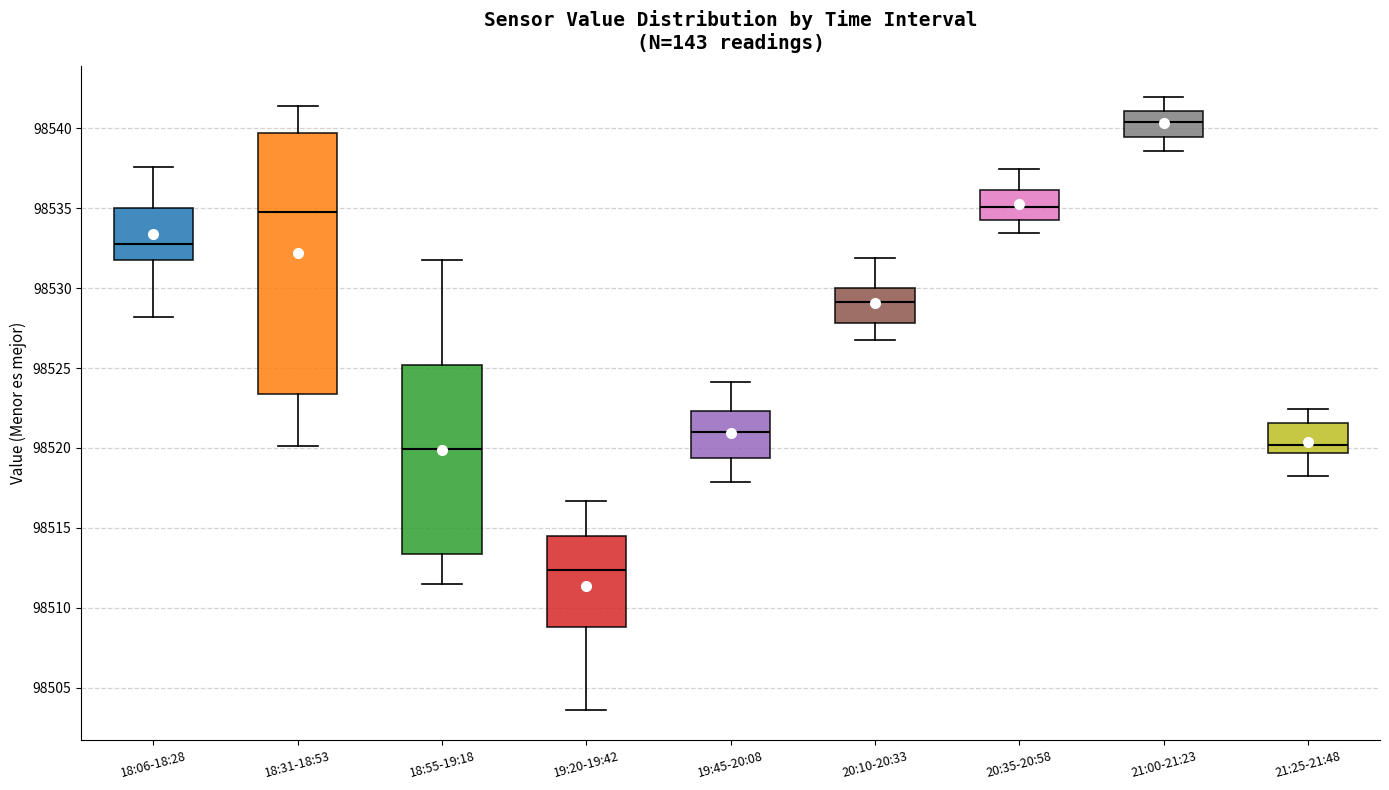

Reading left to right, read every box against the y-axis: the position of its median line, the range the box covers, and the ends of its whiskers. The values are not printed on the chart, so give them approximately, as read against the axis.

18:06-18:28: median 98532.5, box 98532.0 to 98535.0, whiskers 98528.0 to 98537.5
18:31-18:53: median 98535.0, box 98523.5 to 98539.5, whiskers 98520.0 to 98541.5
18:55-19:18: median 98520.0, box 98513.5 to 98525.0, whiskers 98511.5 to 98531.5
19:20-19:42: median 98512.5, box 98509.0 to 98514.5, whiskers 98503.5 to 98516.5
19:45-20:08: median 98521.0, box 98519.5 to 98522.5, whiskers 98518.0 to 98524.0
20:10-20:33: median 98529.0, box 98528.0 to 98530.0, whiskers 98527.0 to 98532.0
20:35-20:58: median 98535.0, box 98534.5 to 98536.0, whiskers 98533.5 to 98537.5
21:00-21:23: median 98540.5, box 98539.5 to 98541.0, whiskers 98538.5 to 98542.0
21:25-21:48: median 98520.0, box 98519.5 to 98521.5, whiskers 98518.0 to 98522.5